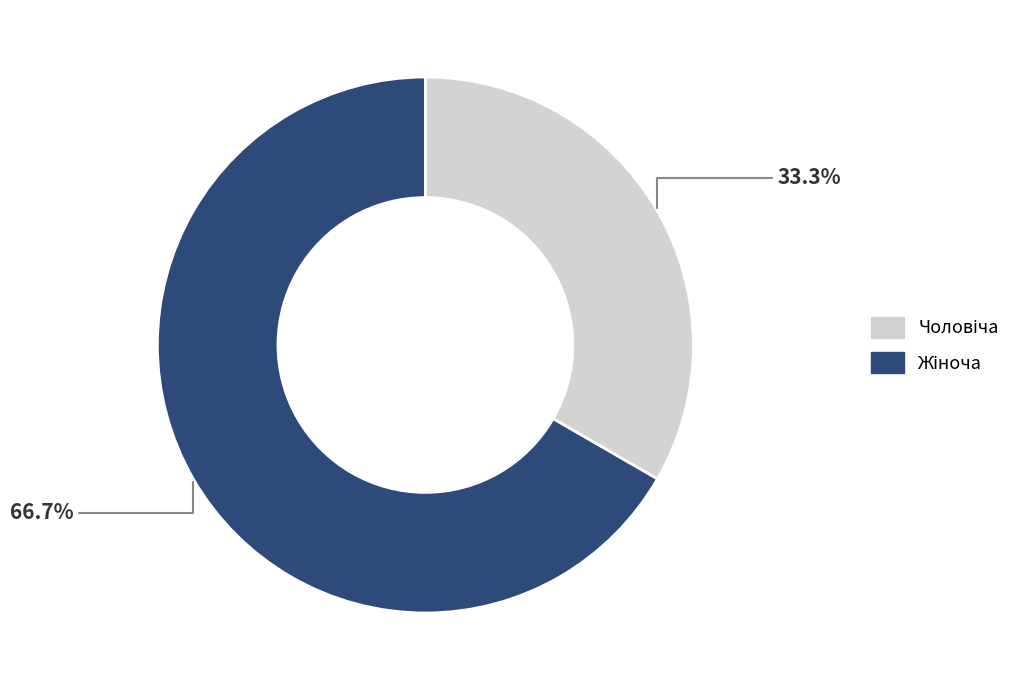

Is there a majority slice in this chart?

Yes